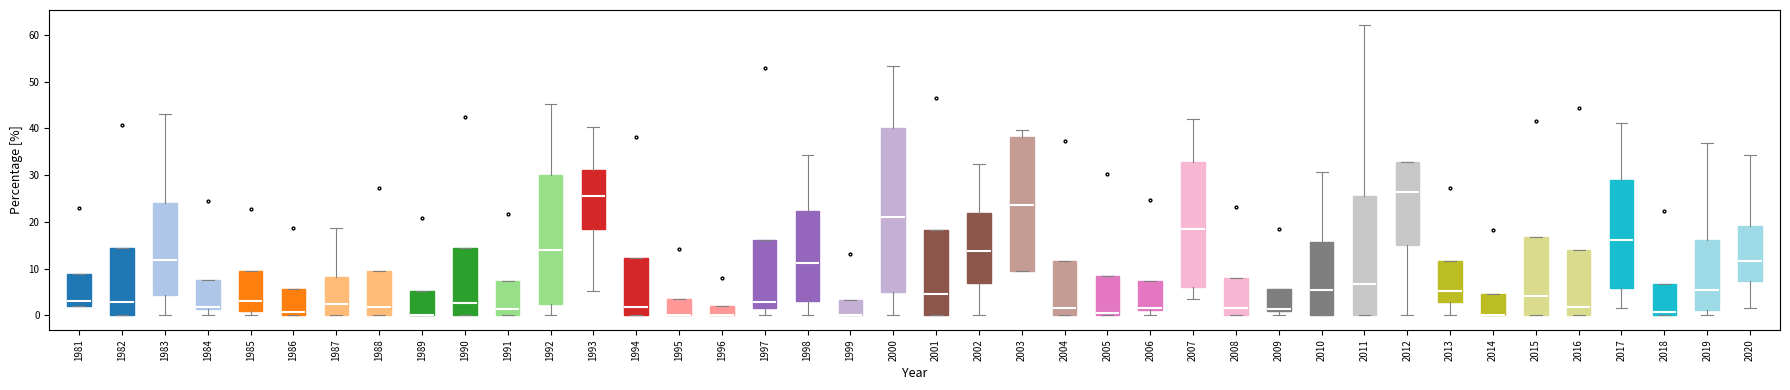

Comparing the boxes themselves (not the whiskers), which one is the tallest?

2000